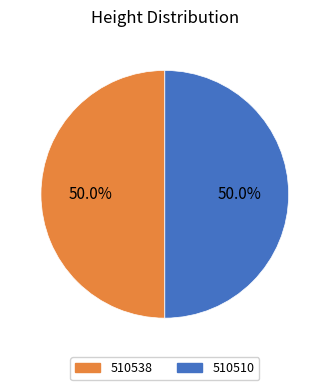

To the nearest percent, what is the combined percentage of 510538 and 510510?

100%